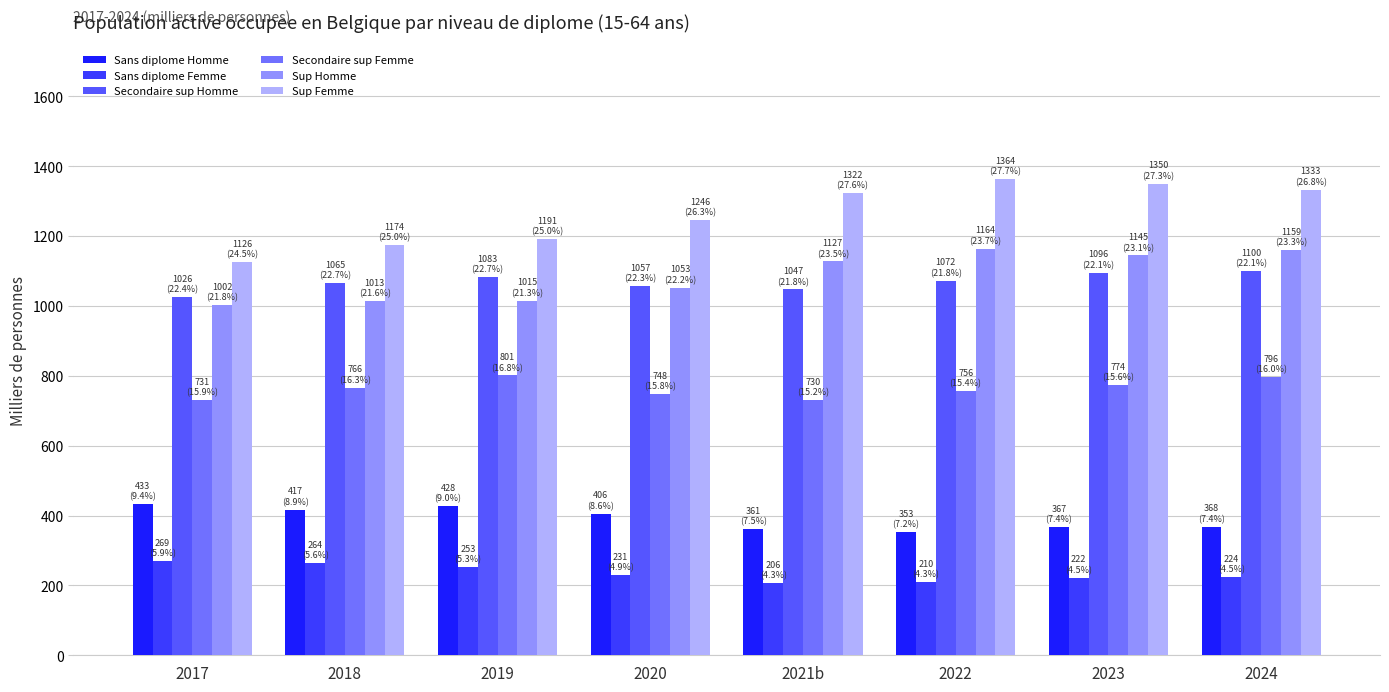

How many values in the Sup Femme series are below 1322?

4